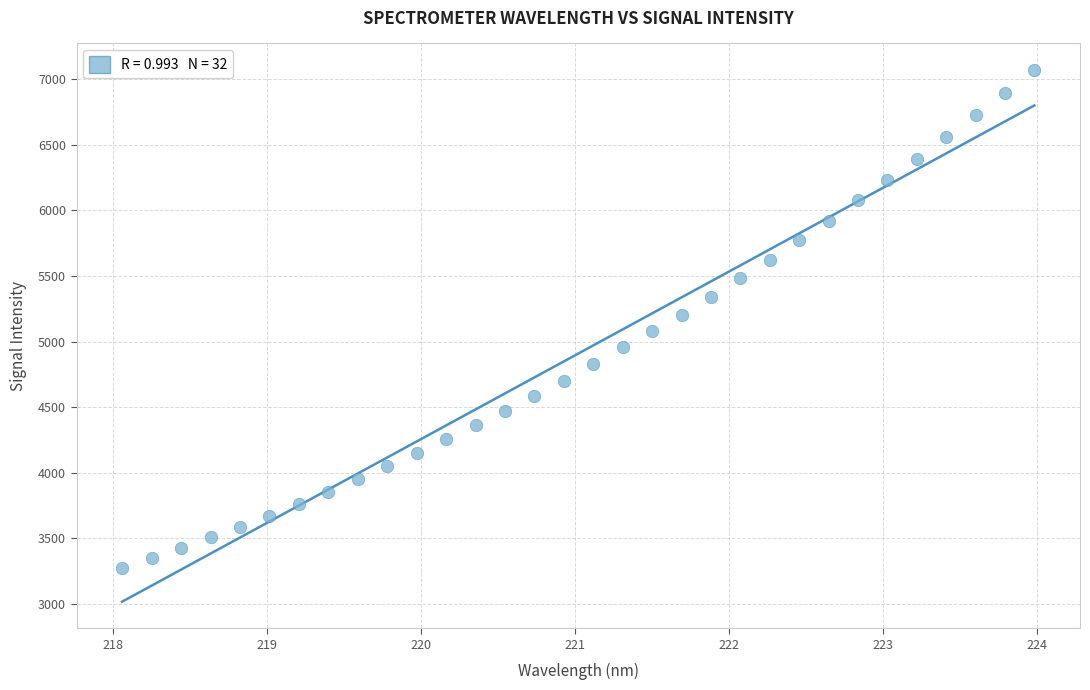

What is the range of Y values (max minus min)?

3797.3